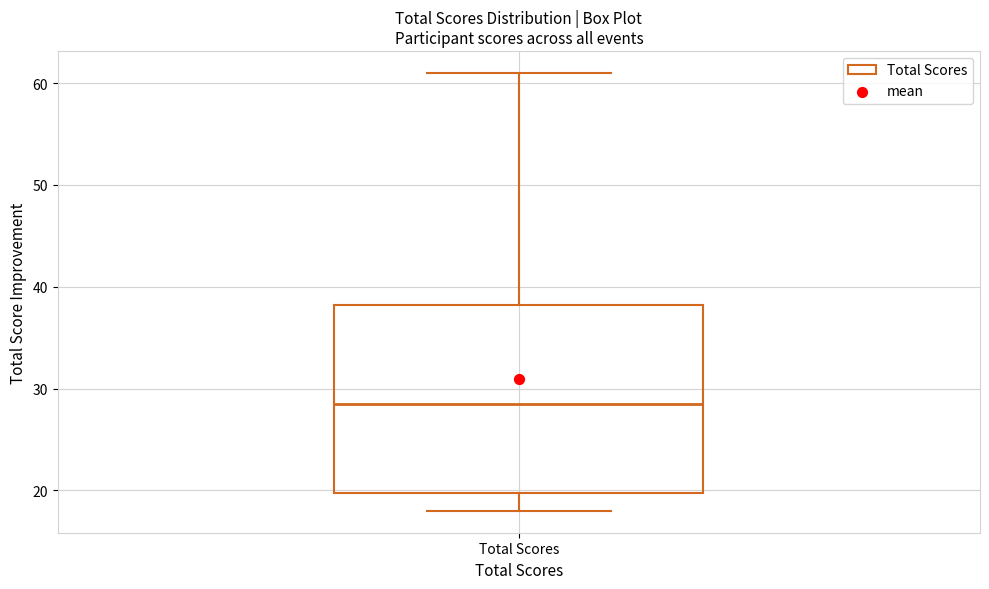

Read this box plot against the y-axis: the position of the median line, the range covered by the box, and the ends of both whiskers. The values are not printed on the chart, so give them approximately, as read against the axis.

median 29, box 20 to 38, whiskers 18 to 61